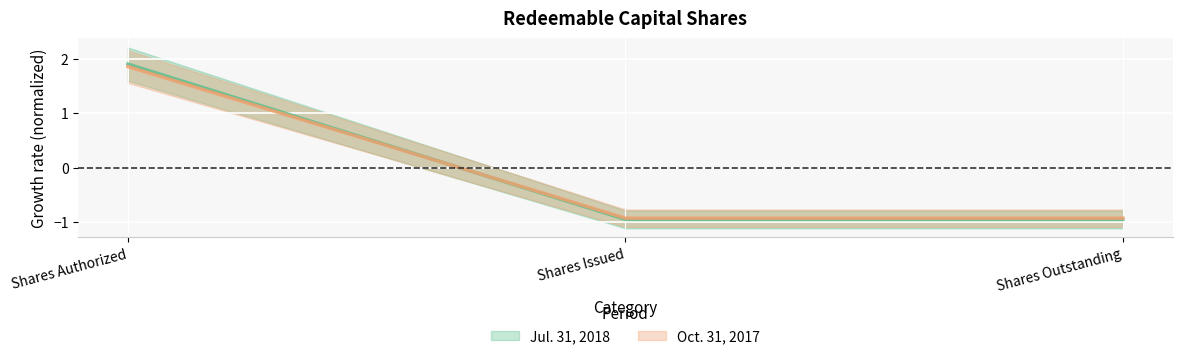

At how many categories does at least one series exceed 0?

1